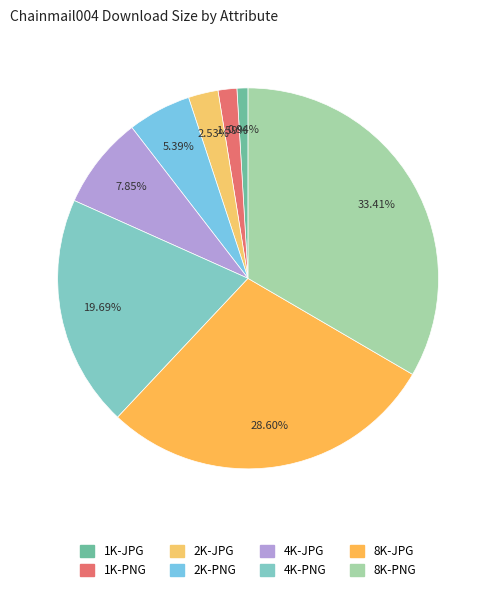

How many segments does this pie chart have?

8